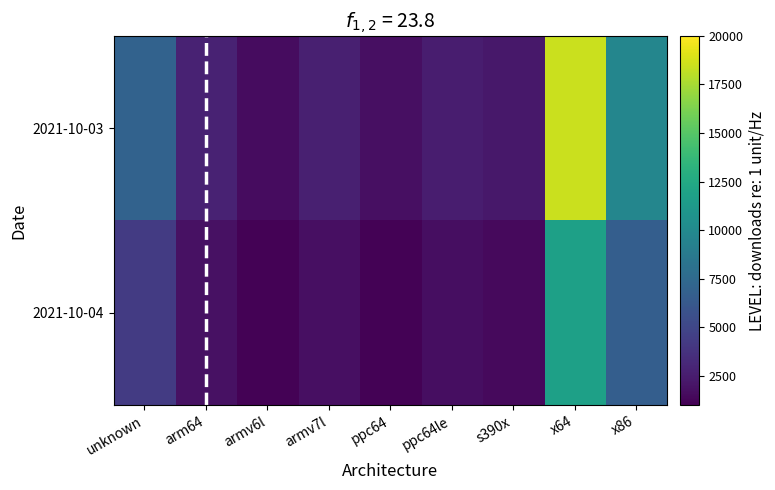

True or false: 2021-10-03 has a value of 1442 at ppc64le.

False